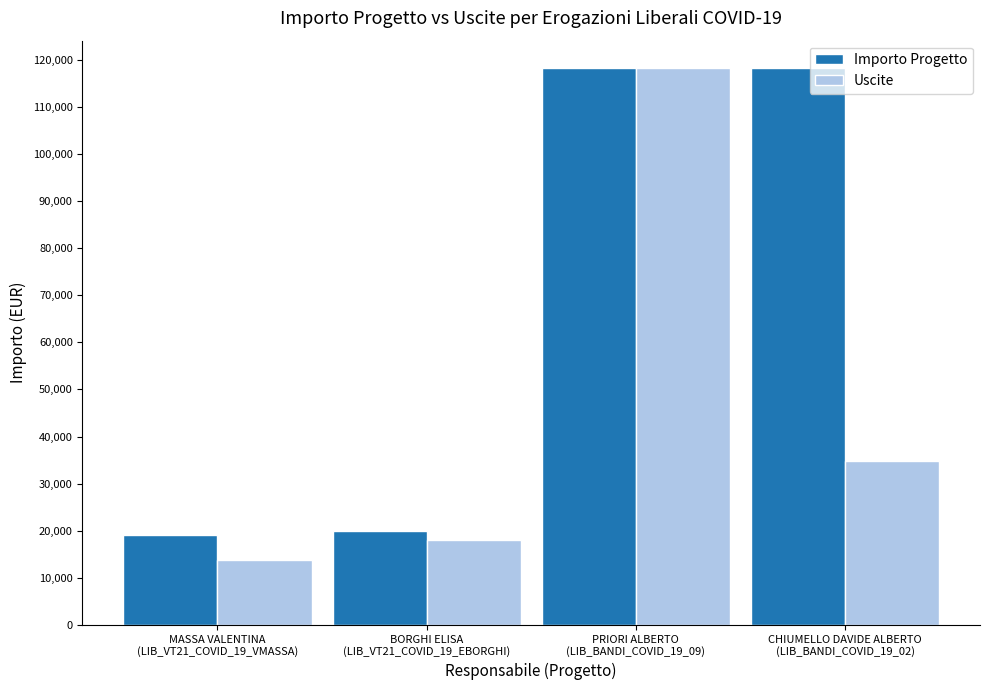

What are all the series names shown in the legend?

Importo Progetto, Uscite